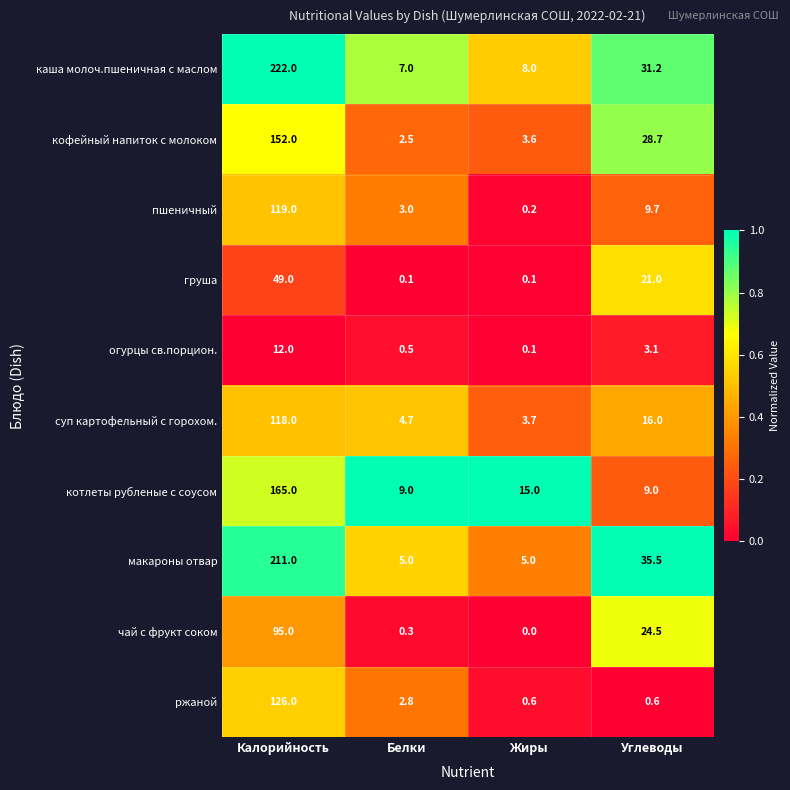

What is the greatest value displayed?

222.0